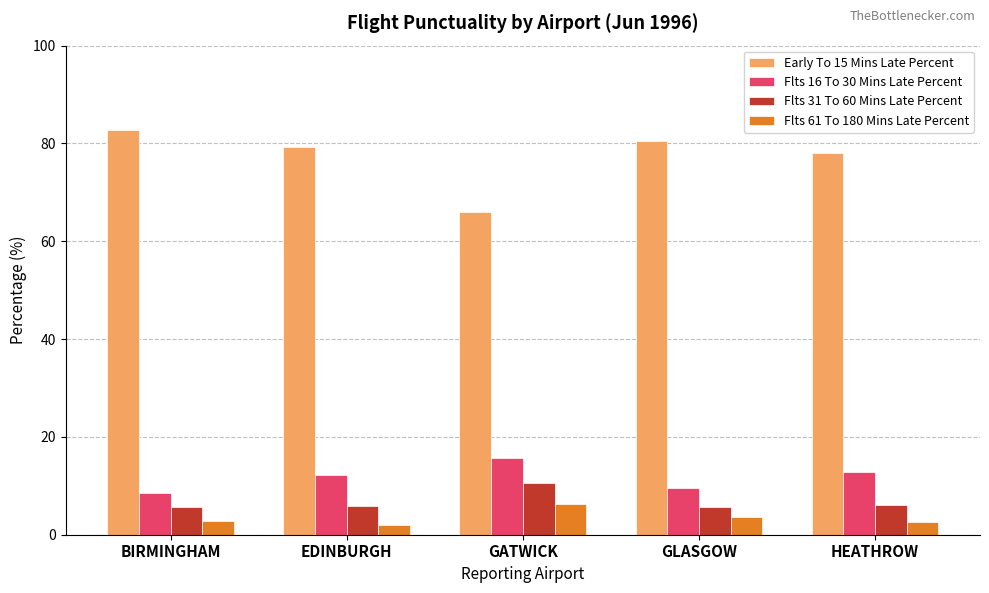

Which category has the highest value in the Flts 31 To 60 Mins Late Percent series?

GATWICK